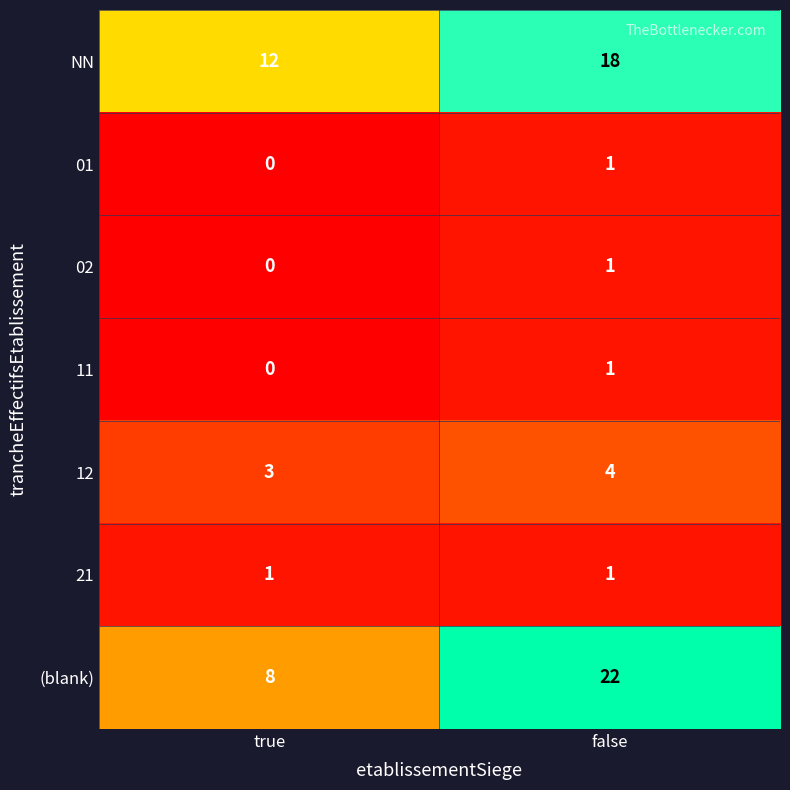

What is the spread (max minus min) of values at true?

12